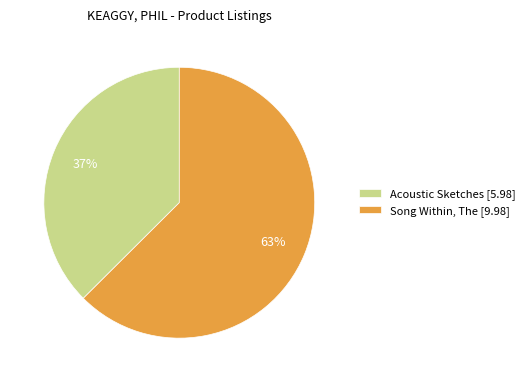

Which slice is the largest?

Song Within, The